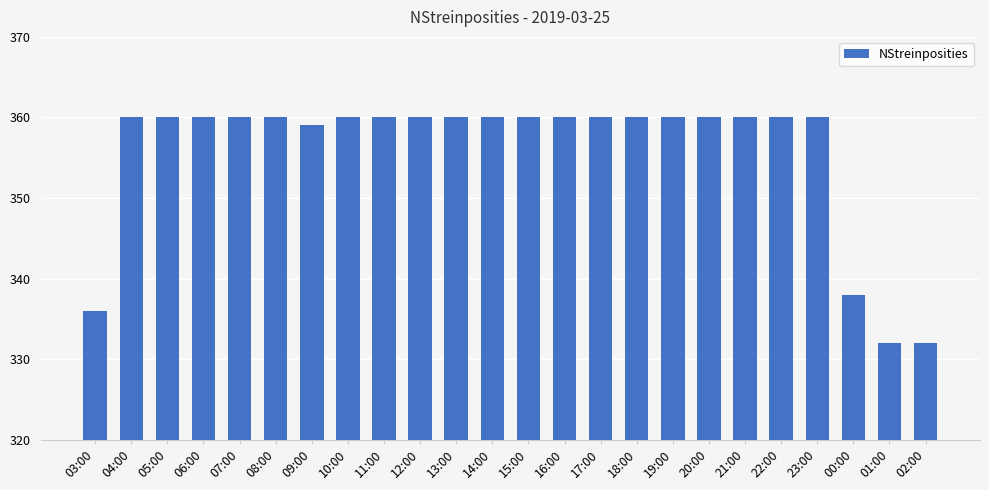

Reading left to right, extract all data points from this chart.

336	360	360	360	360	360	359	360	360	360	360	360	360	360	360	360	360	360	360	360	360	338	332	332